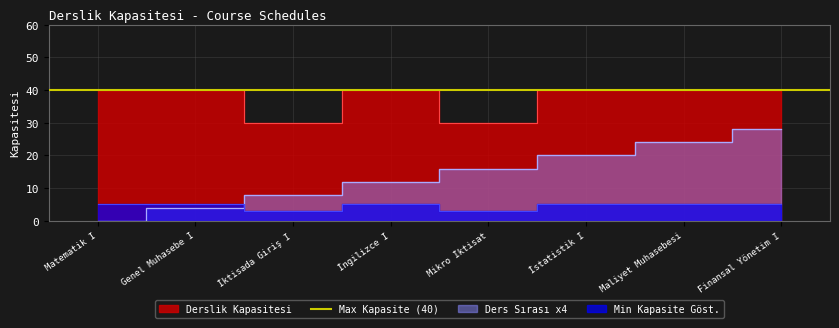

How many lines are shown in the chart?

1